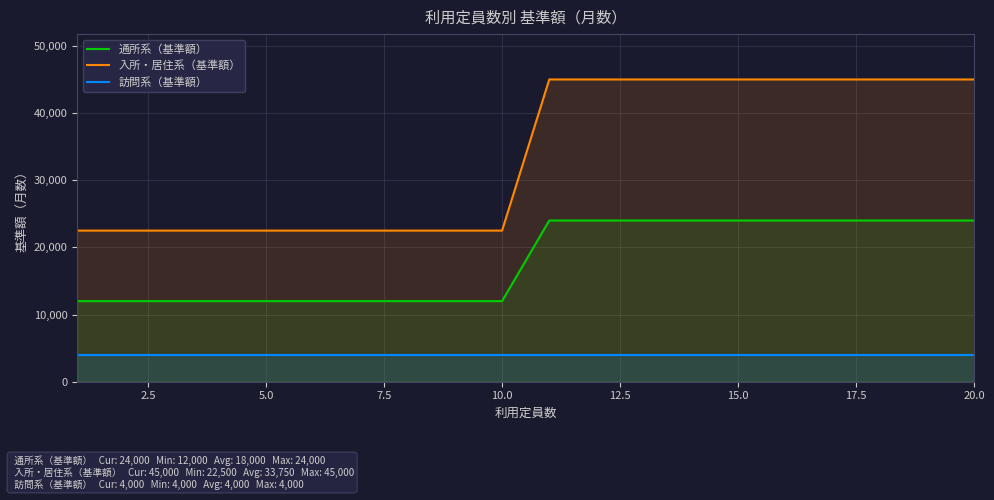

True or false: 通所系（基準額） and 入所・居住系（基準額） cross at least once.

False